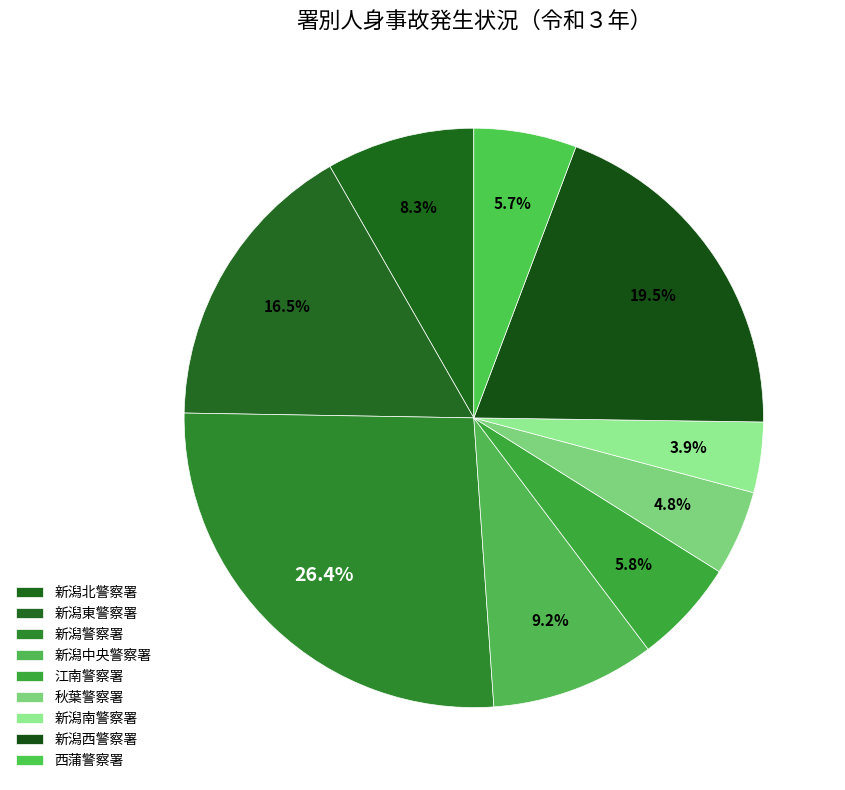

Which category has the biggest portion of the pie?

新潟警察署